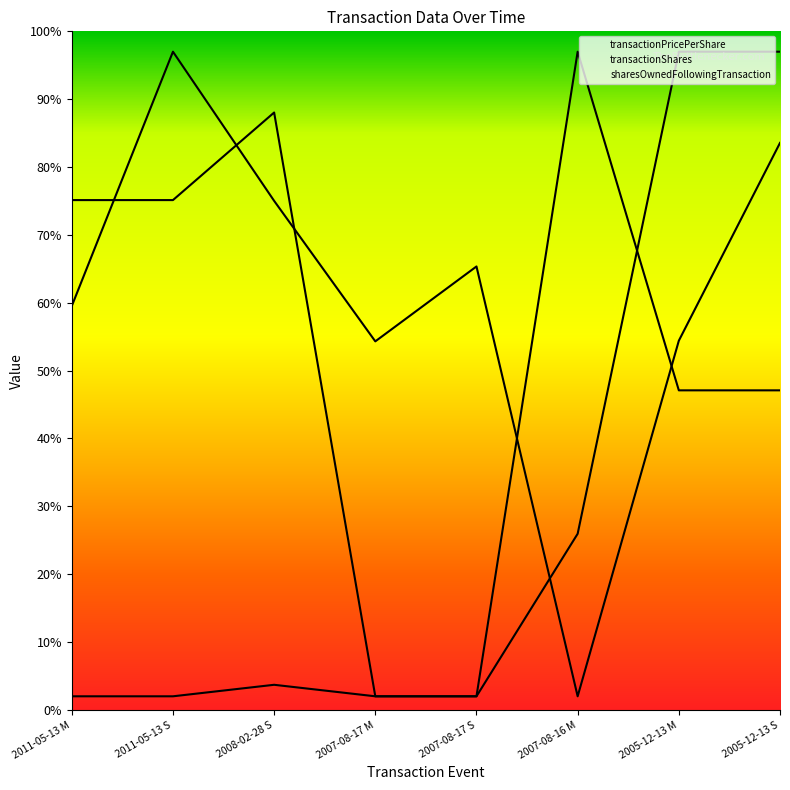

What is the label of the 6th point from the left?

2007-08-16 M